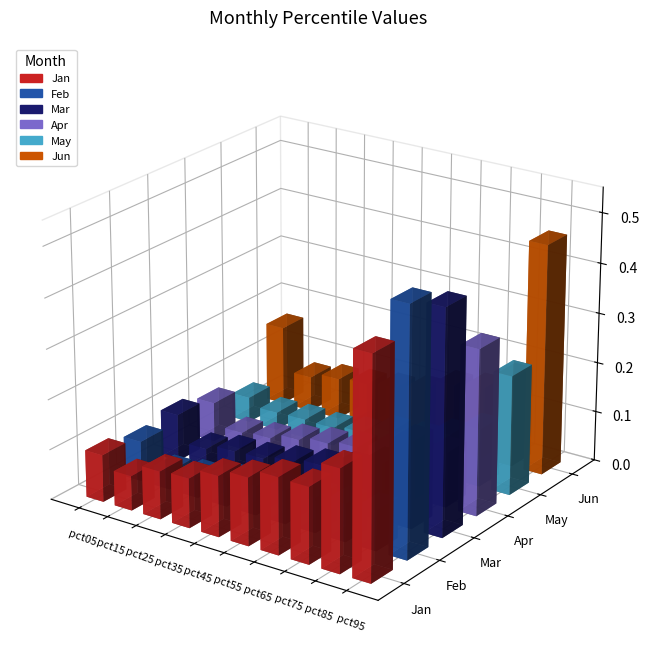

What is the difference between the Jun values at pct95 and pct05?

0.3